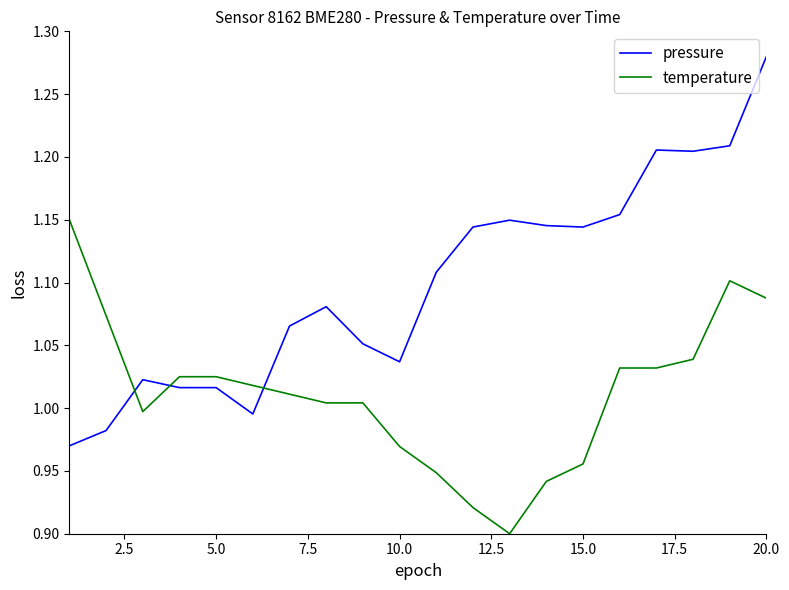

What is the difference between the maximum and minimum values in the pressure series?

0.3